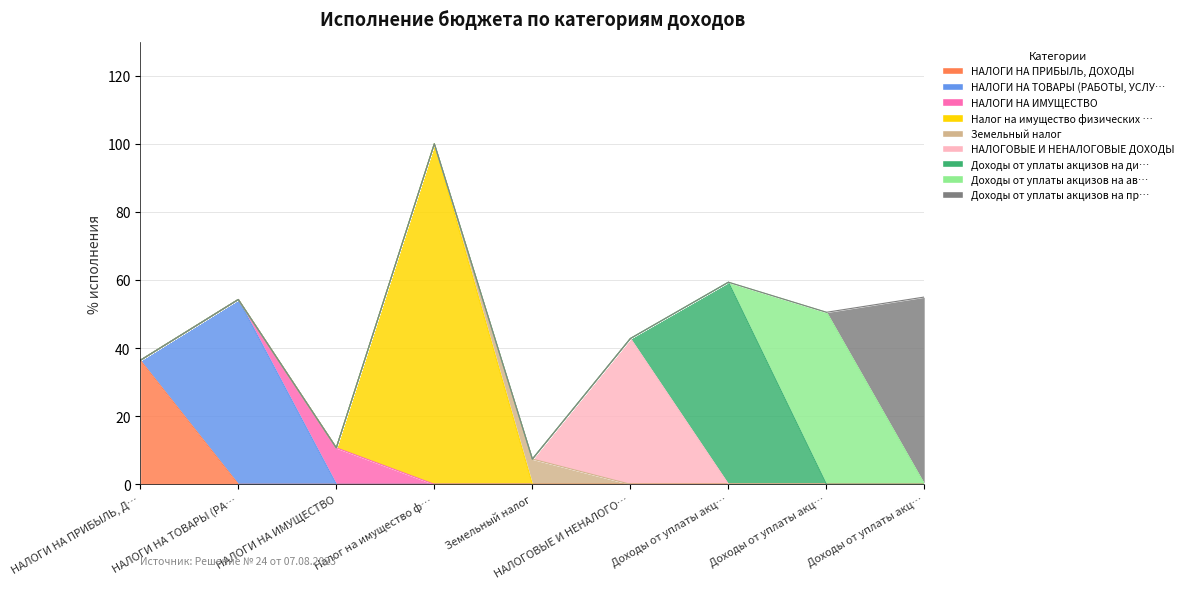

What is the minimum value shown in the chart?

7.4